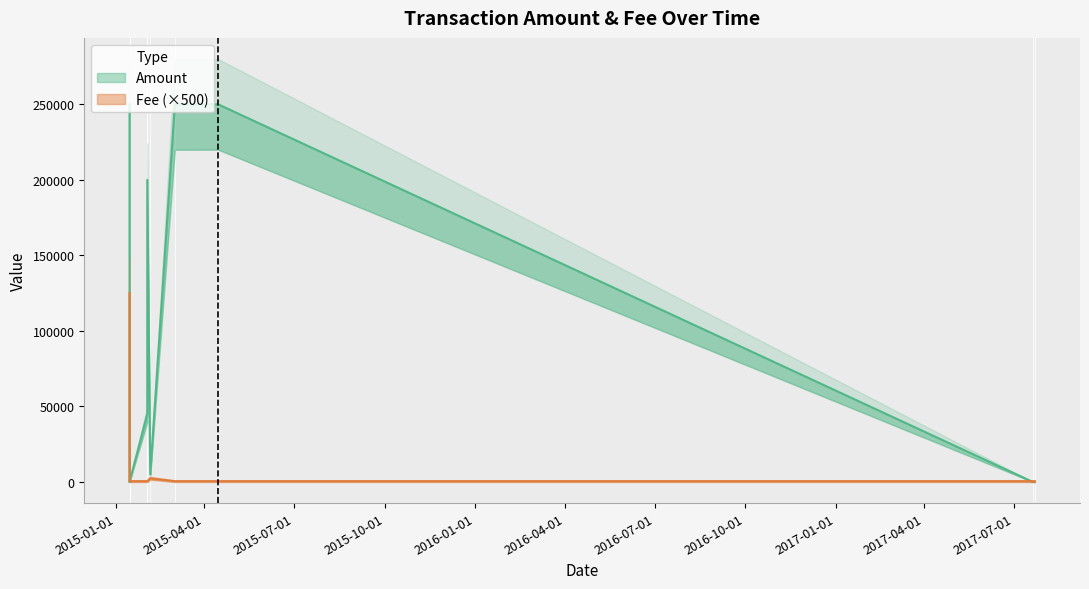

How many interior local peaks does the Fee series have?

2